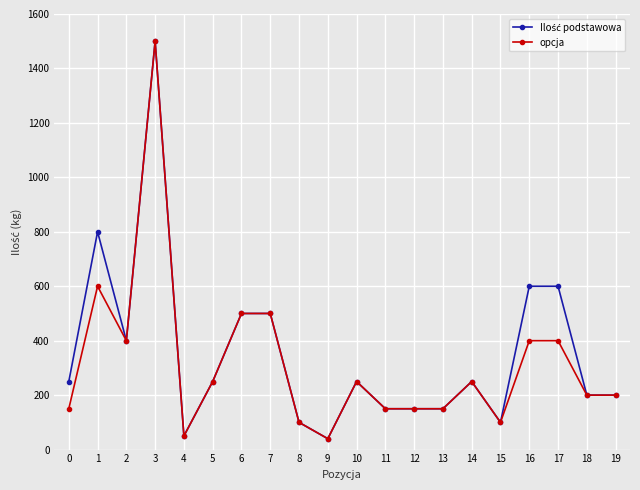

The value of opcja at 6 is 742. True or false?

False